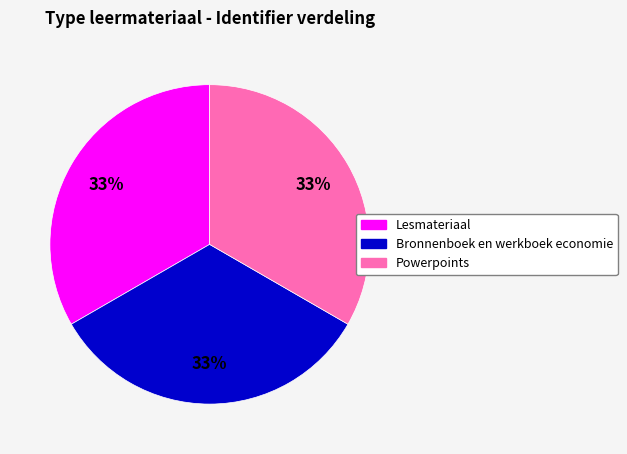

Is there any slice that represents more than half of the pie?

No